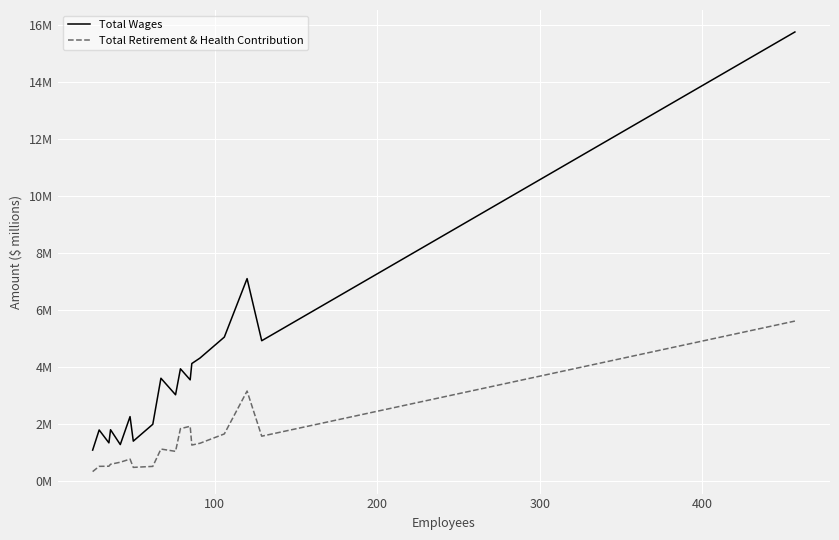

What is the value of the Total Wages point at the 9th from the left?

3.6